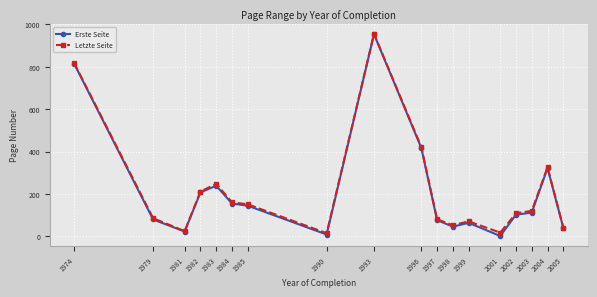

The value of Erste Seite at 1985 is 144.0. True or false?

True